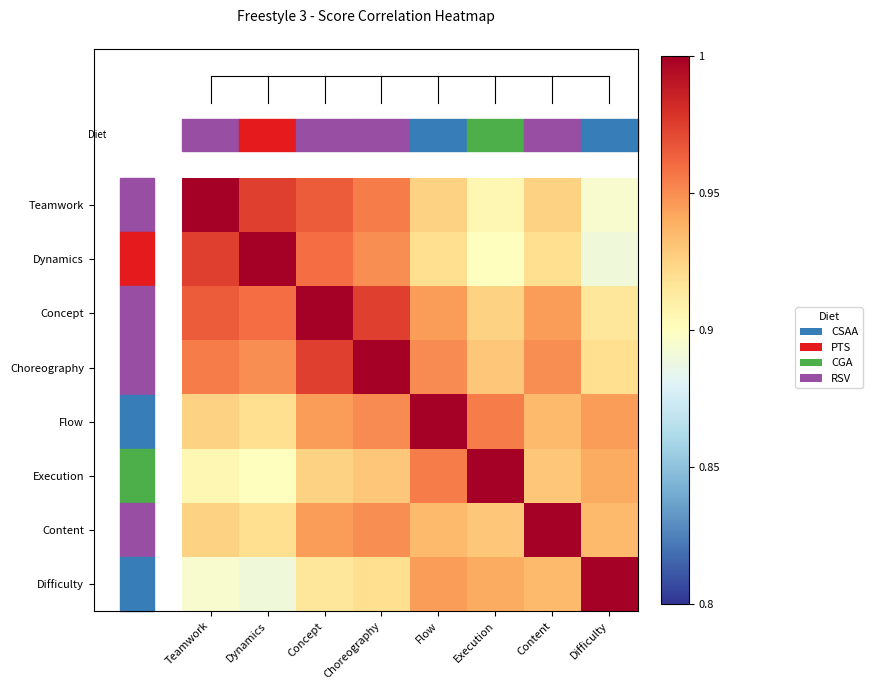

Between Dynamics and Content, which is larger?

Dynamics